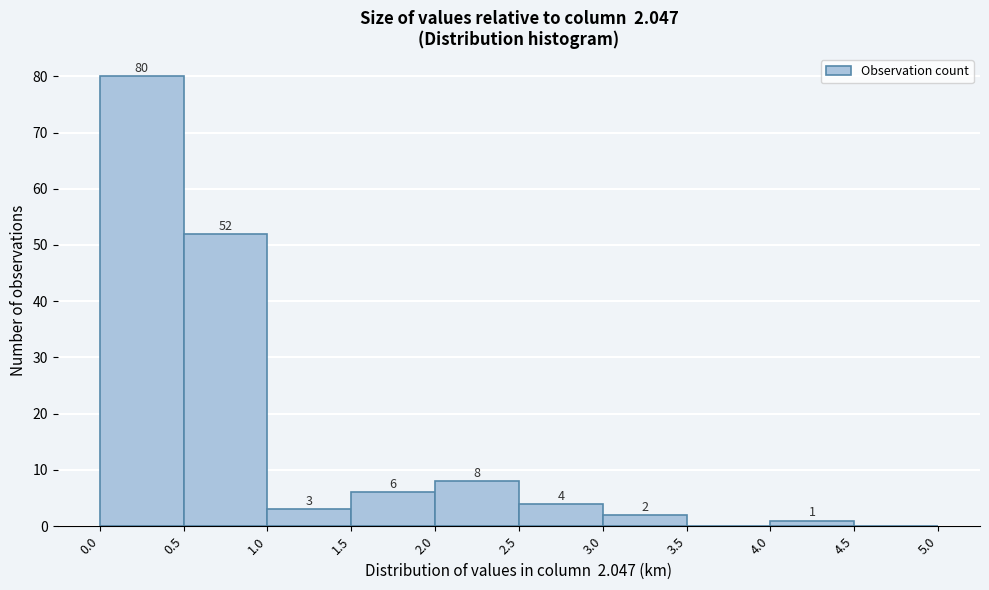

Over which range of the x-axis is the bar tallest?

0.0 to 0.5